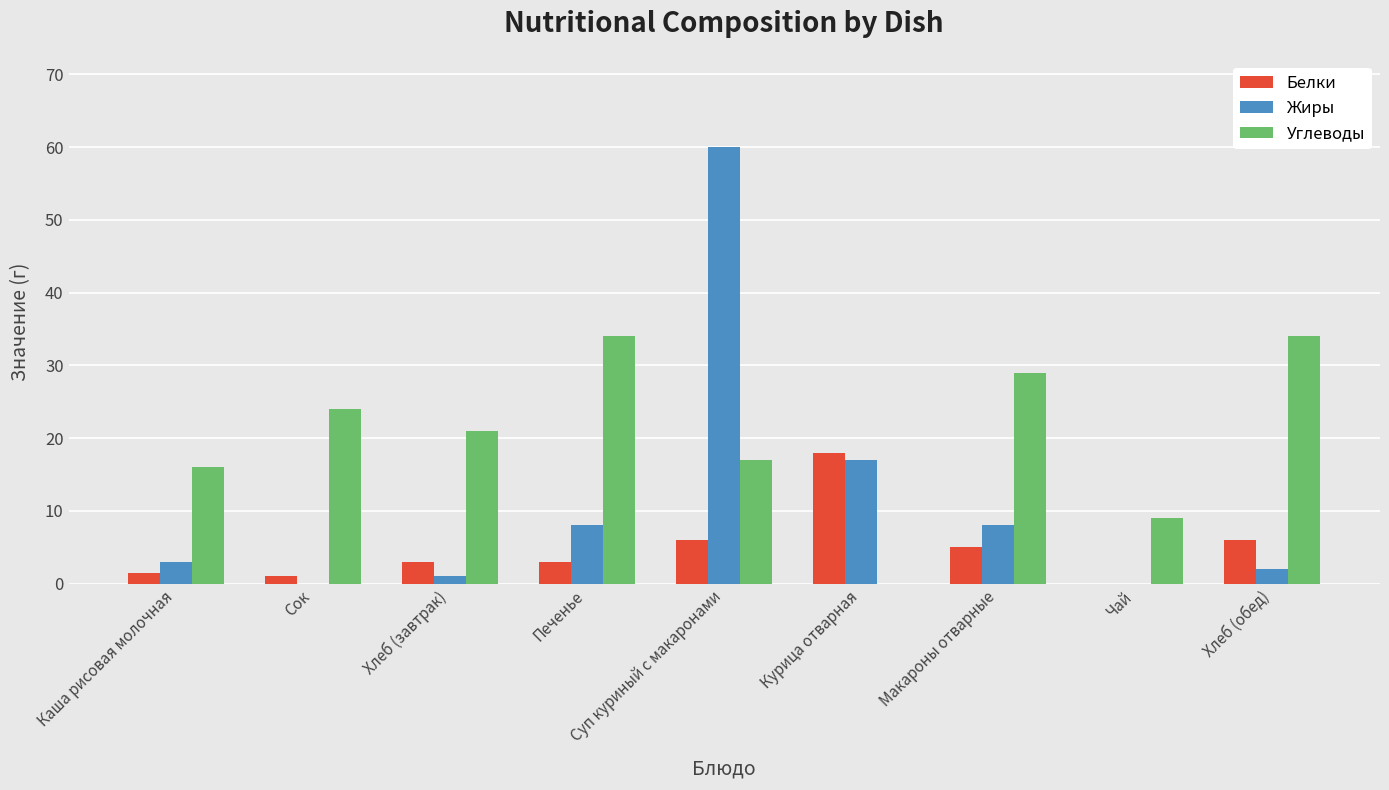

Is the value of Углеводы at Печенье greater than the value of Белки at Каша рисовая молочная?

Yes